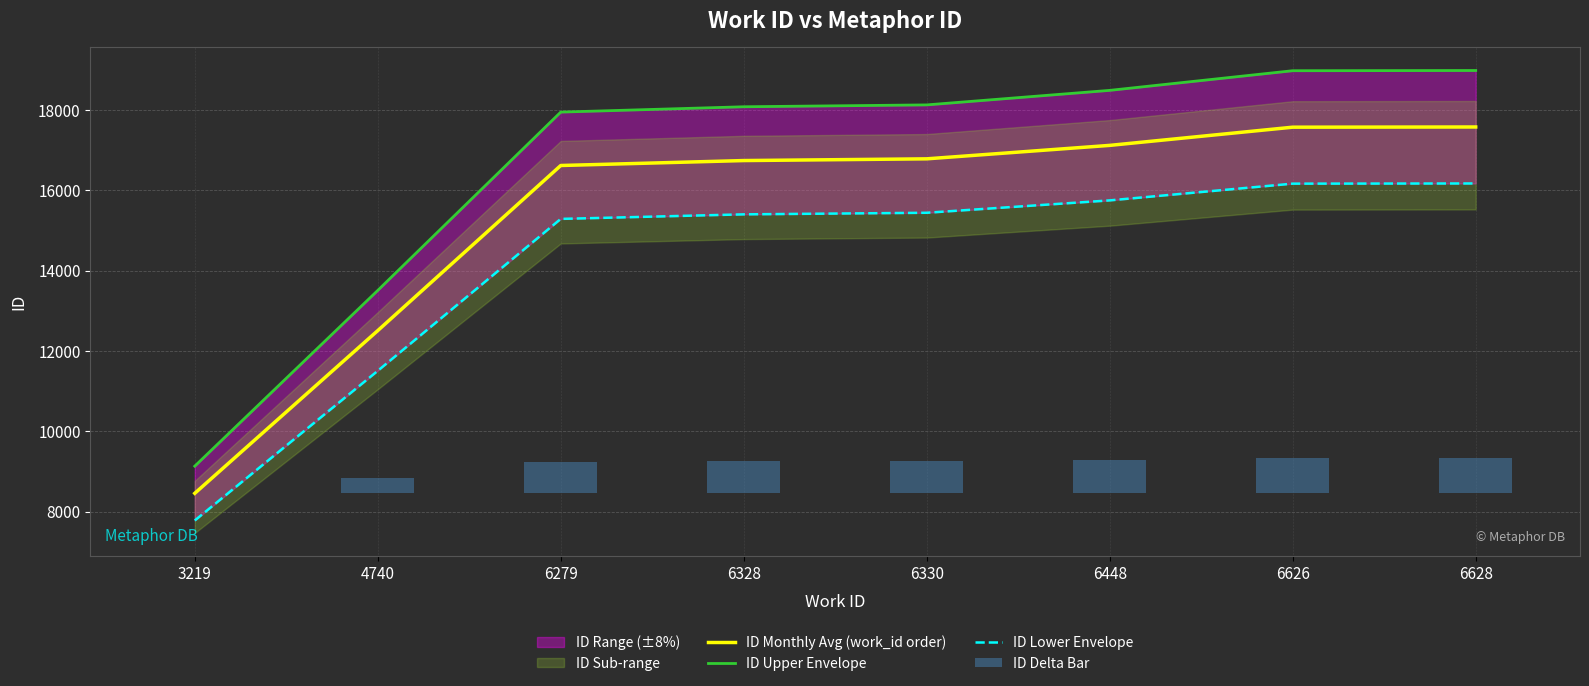

Is it true that ID Upper Envelope equals 32246.6 at 6279?

False